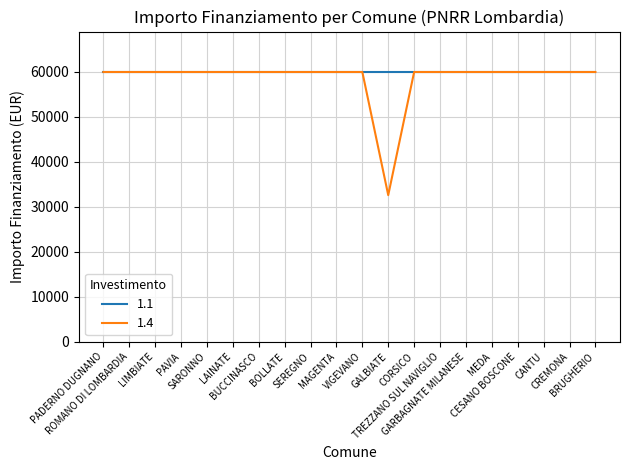

What position from the left is BUCCINASCO?

7